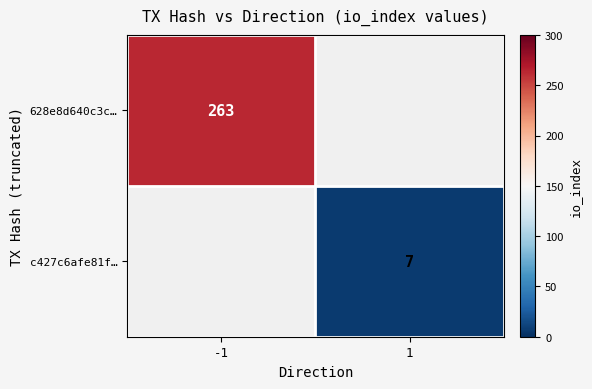

The c427c6afe81f… series shows 11 at 1. True or false?

False